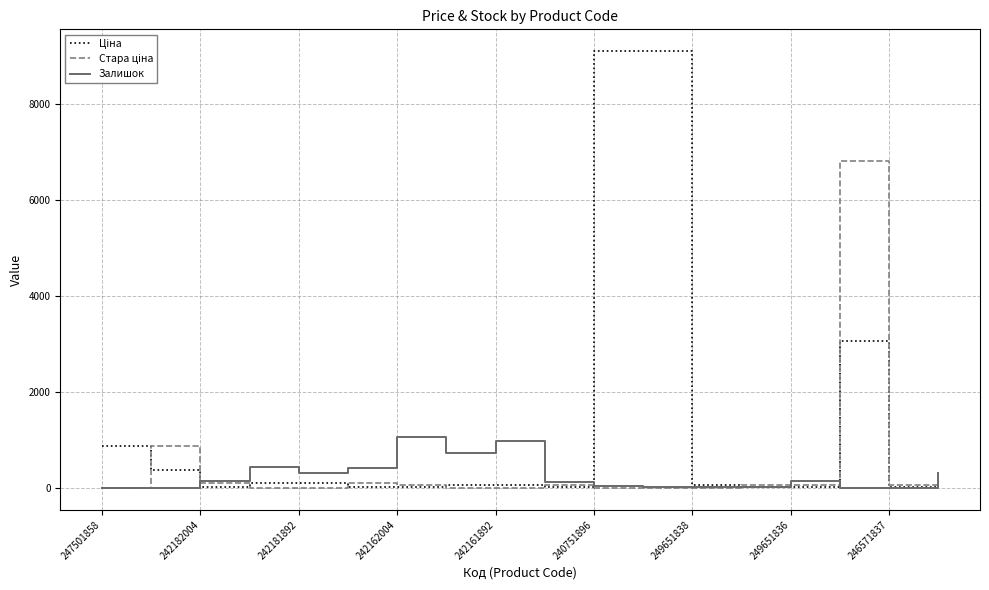

At how many categories does at least one series exceed 3928?

3